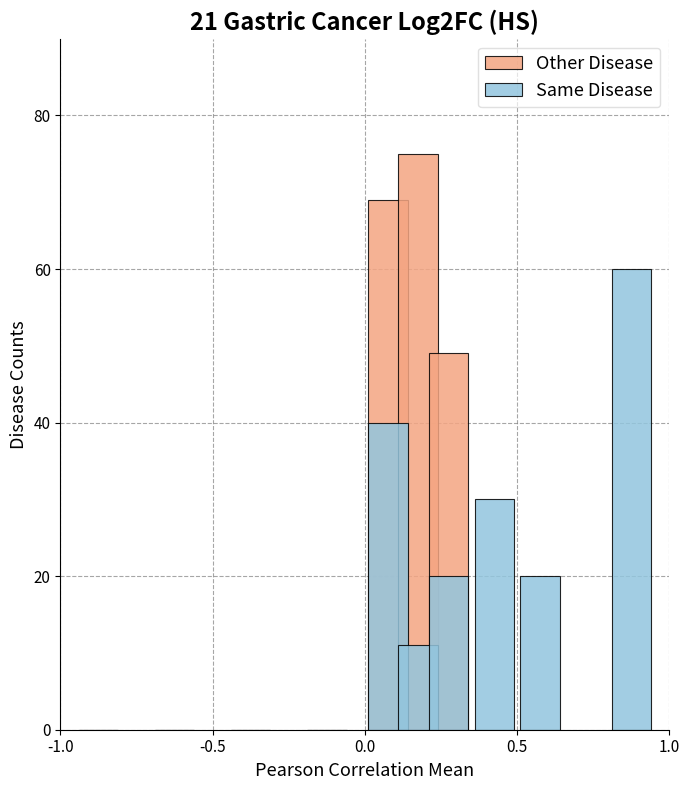

At how many categories does at least one series exceed 12?

6